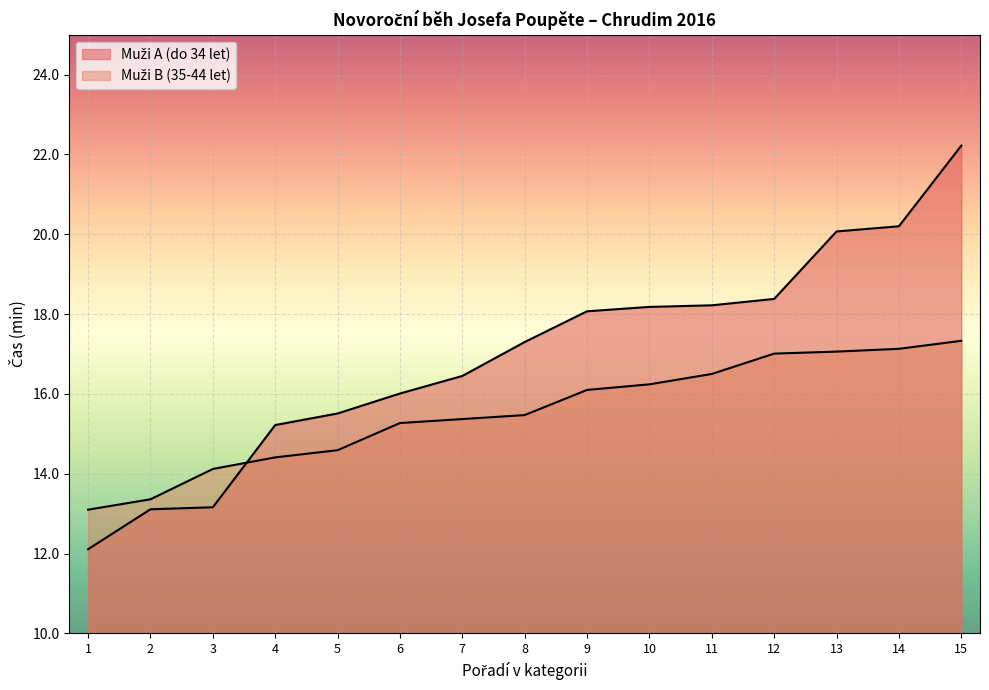

Rank the series by their maximum value, from highest to lowest.

Muži A (do 34 let), Muži B (35-44 let)